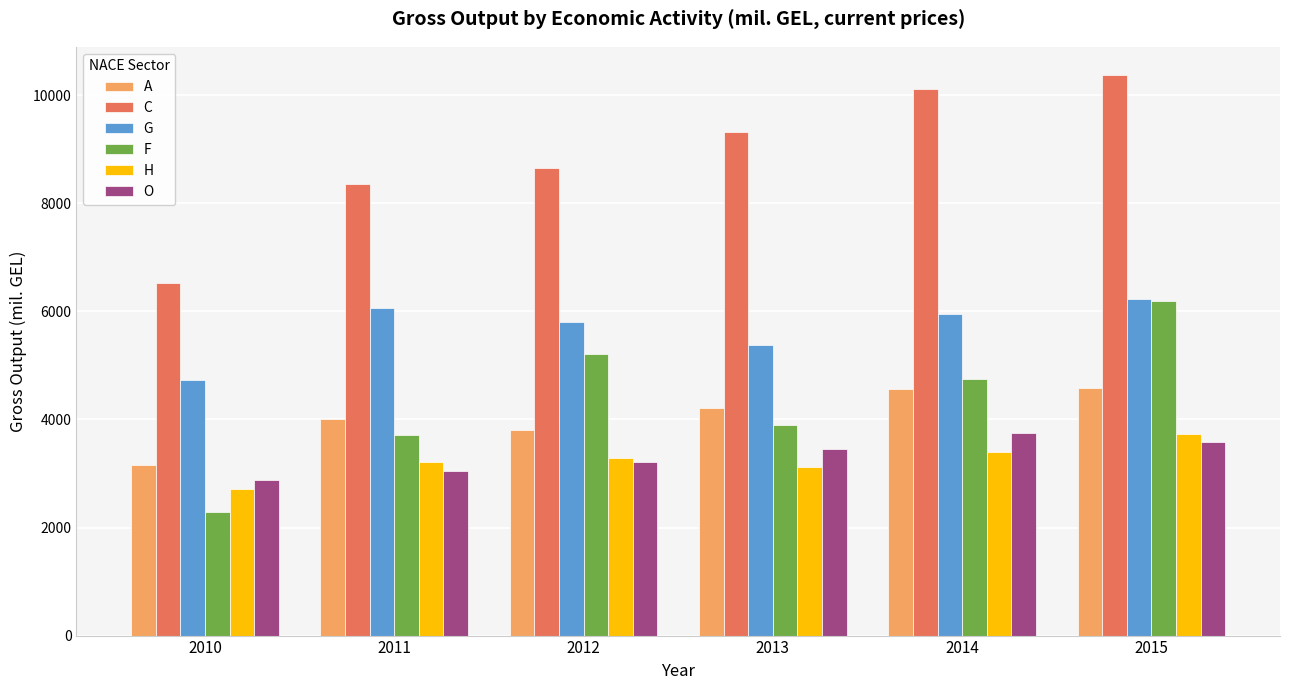

What is the greatest value displayed?

10379.1